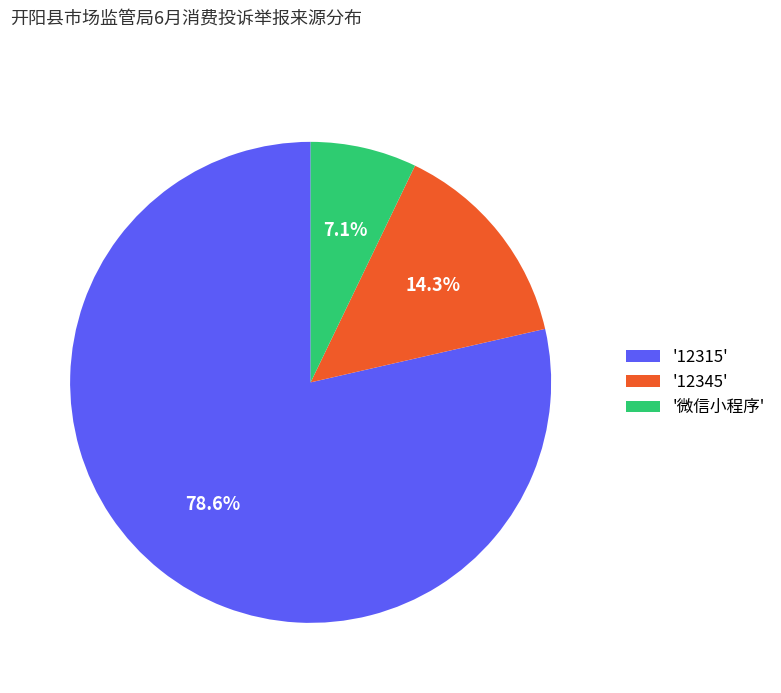

Rank the categories by value from lowest to highest.

'微信小程序', '12345', '12315'